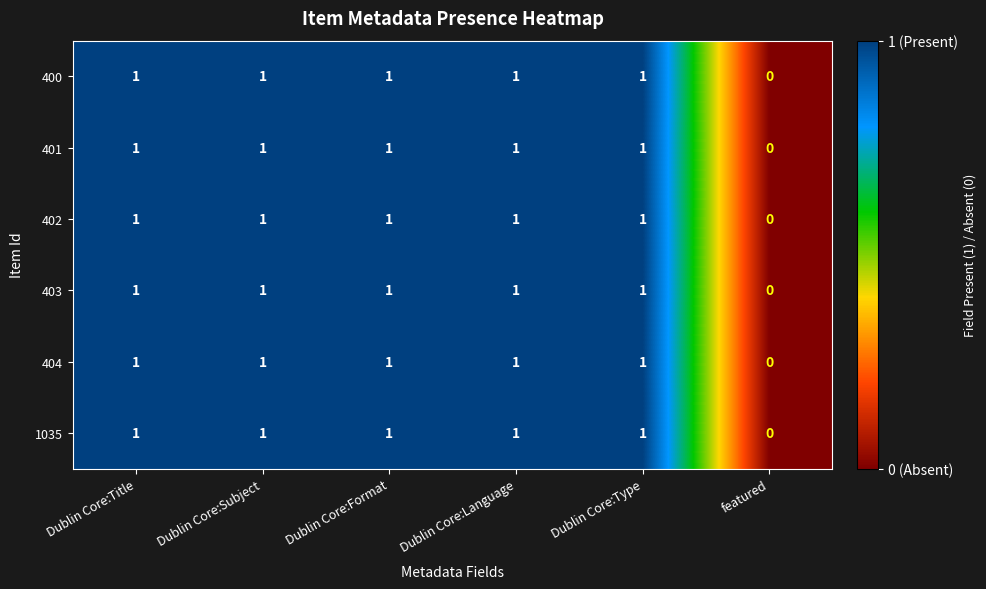

Where is 403 nearest to the value 0?

featured